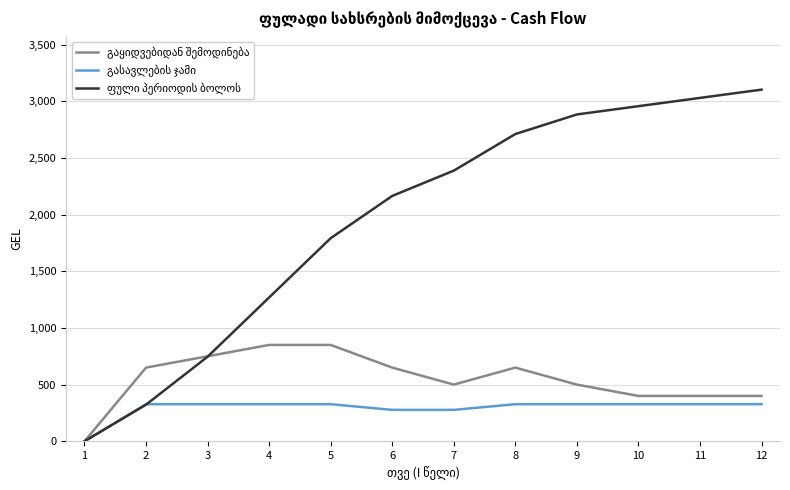

How many series are shown in this chart?

3